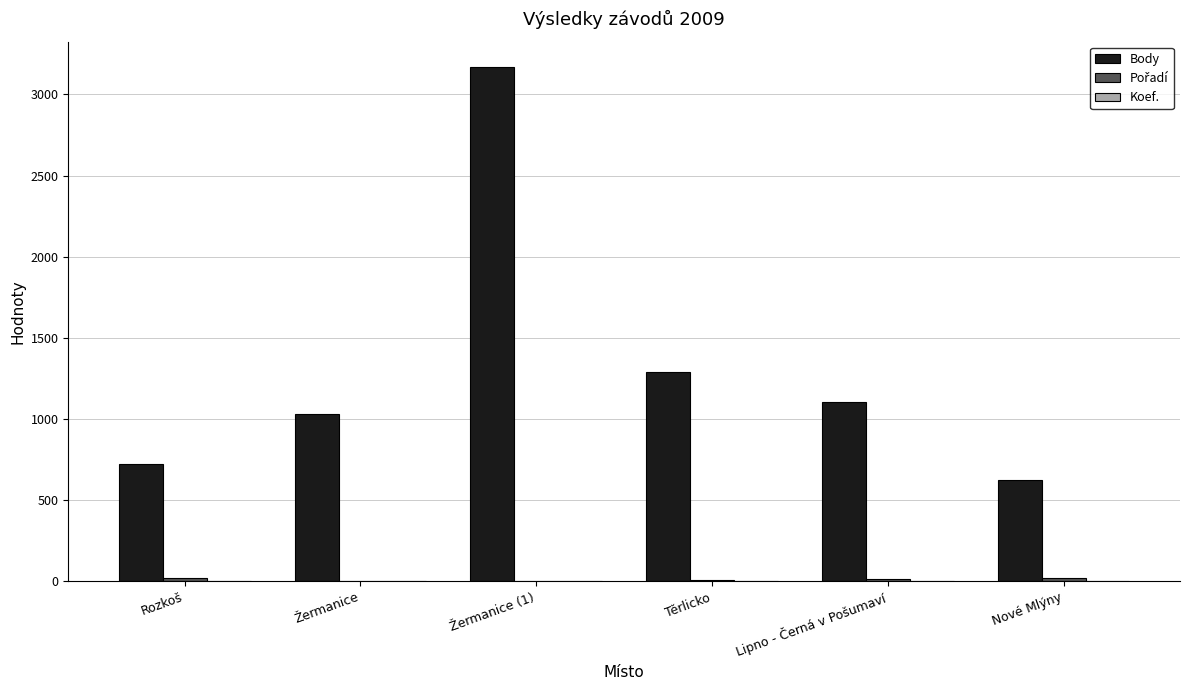

Which series changed the most between Žermanice and Žermanice (1)?

Body